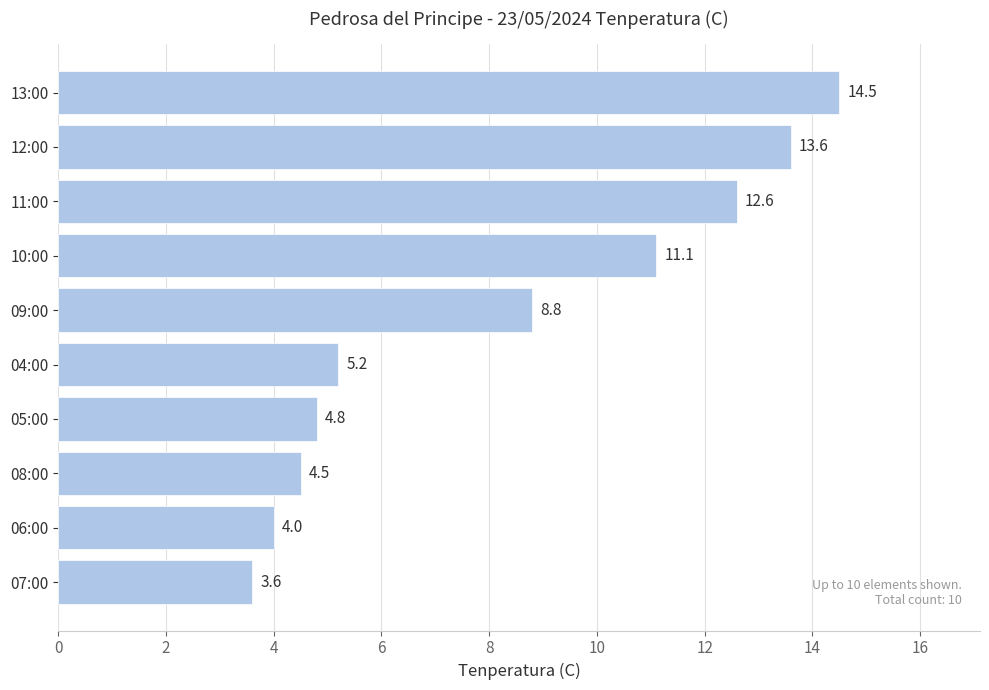

What is the change in value from 07:00 to 05:00?

+1.2